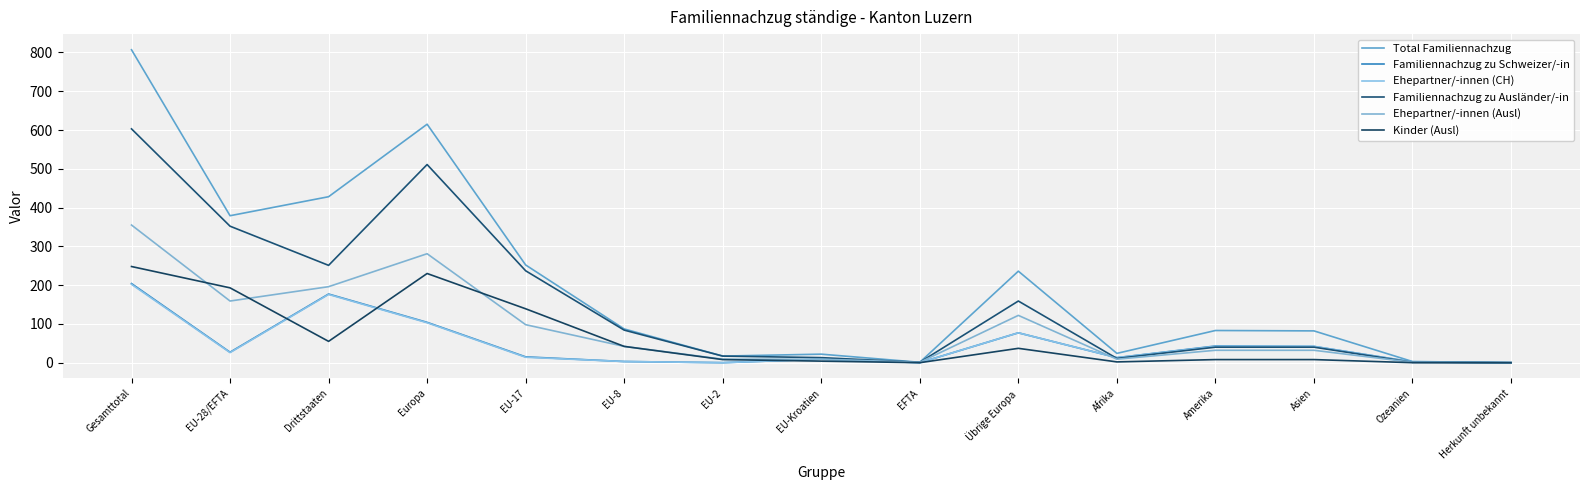

Which series changed the most between Gesamttotal and EU-8?

Total Familiennachzug